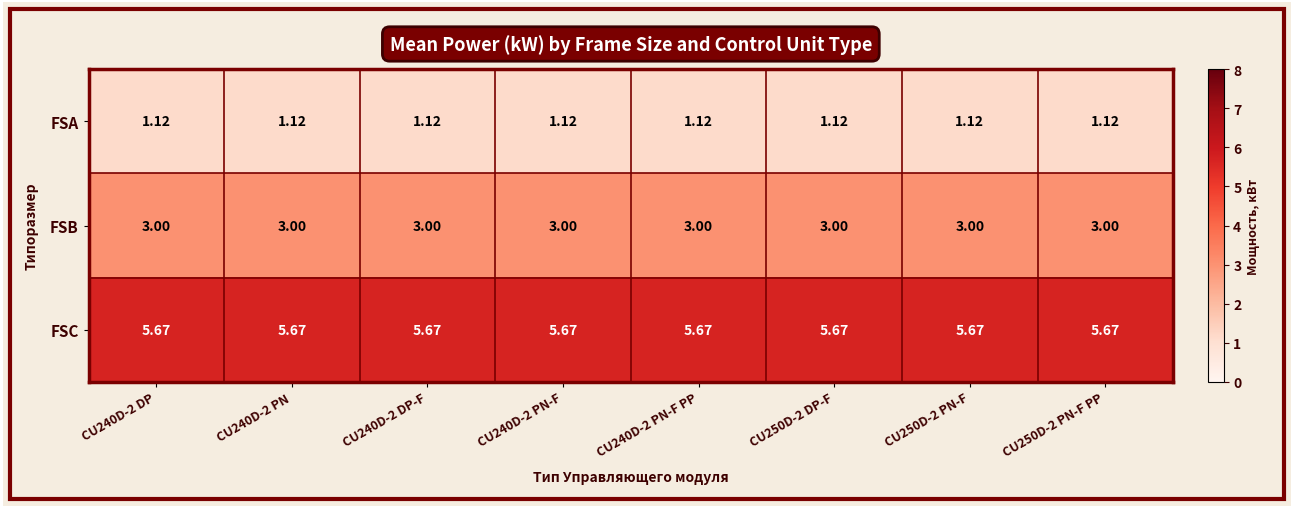

Is the value of FSC at CU250D-2 PN-F PP greater than the value of FSA at CU240D-2 PN-F PP?

Yes